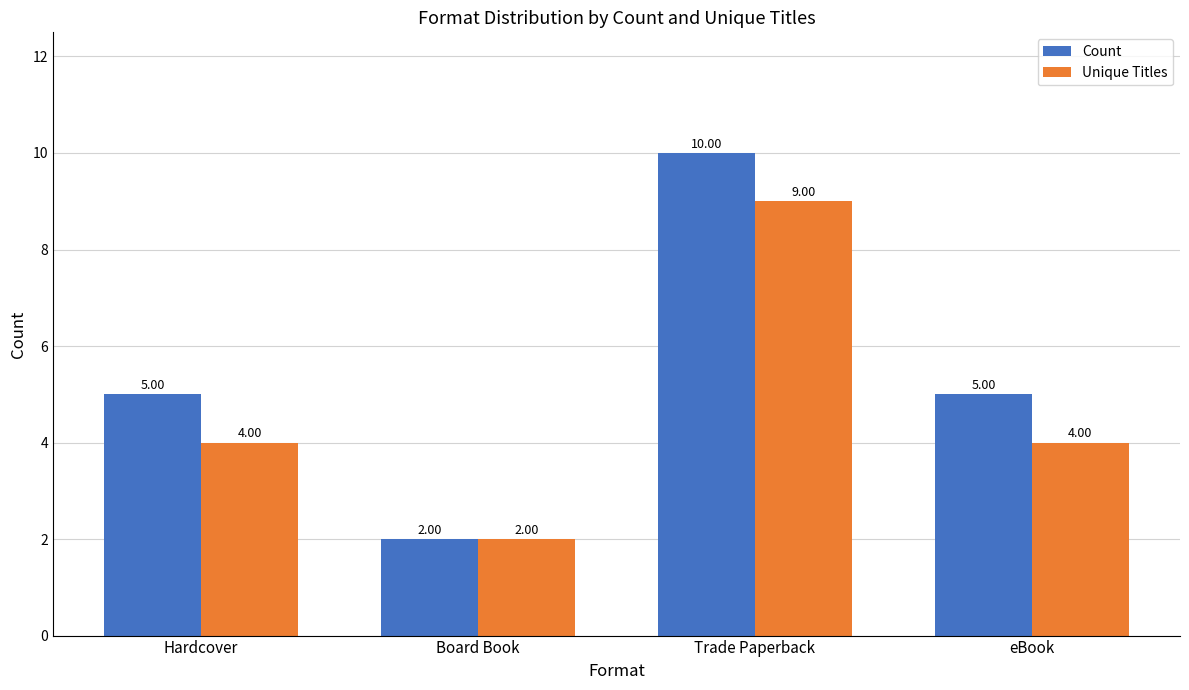

Reading left to right, extract all data points from this chart.

Count: Hardcover=5	Board Book=2	Trade Paperback=10	eBook=5
Unique Titles: Hardcover=4	Board Book=2	Trade Paperback=9	eBook=4